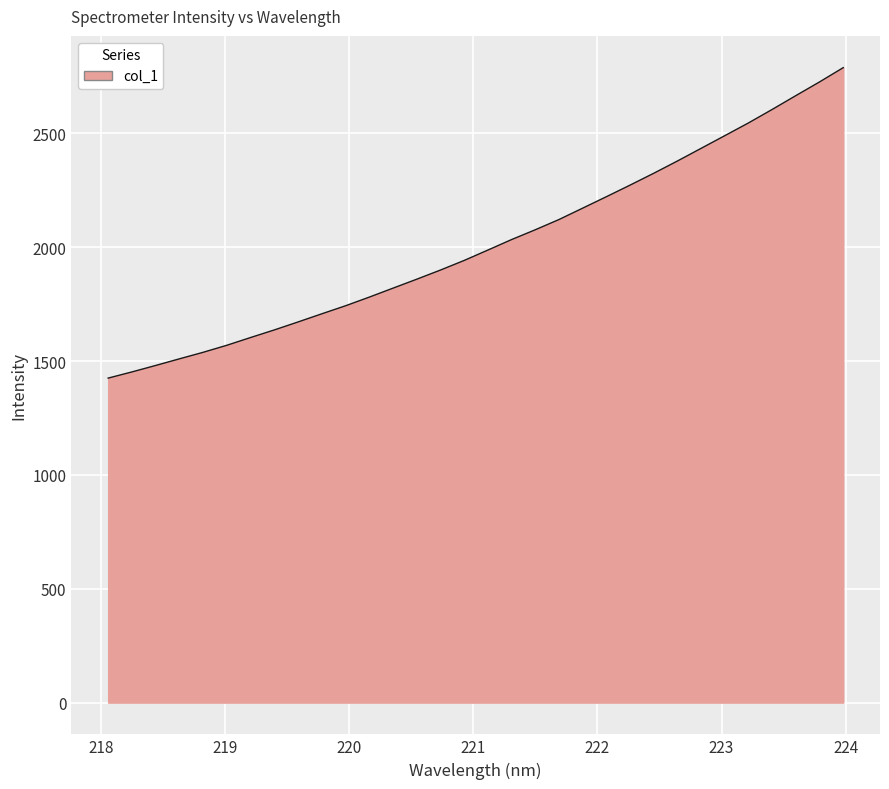

What is the difference between the maximum and minimum values?

1363.2